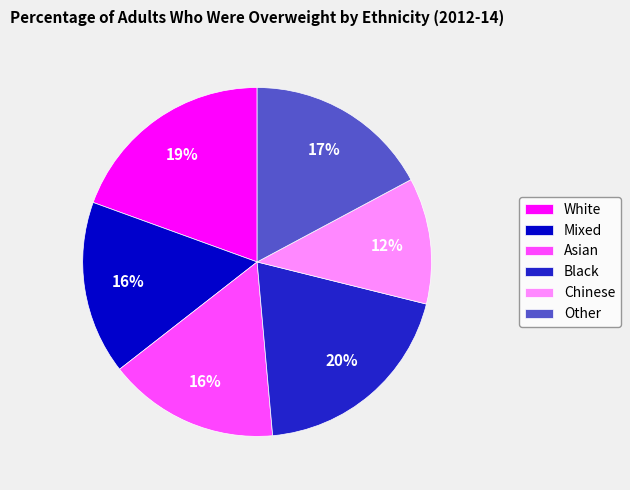

To the nearest percent, what is the difference between the largest and smallest slice percentages?

8%